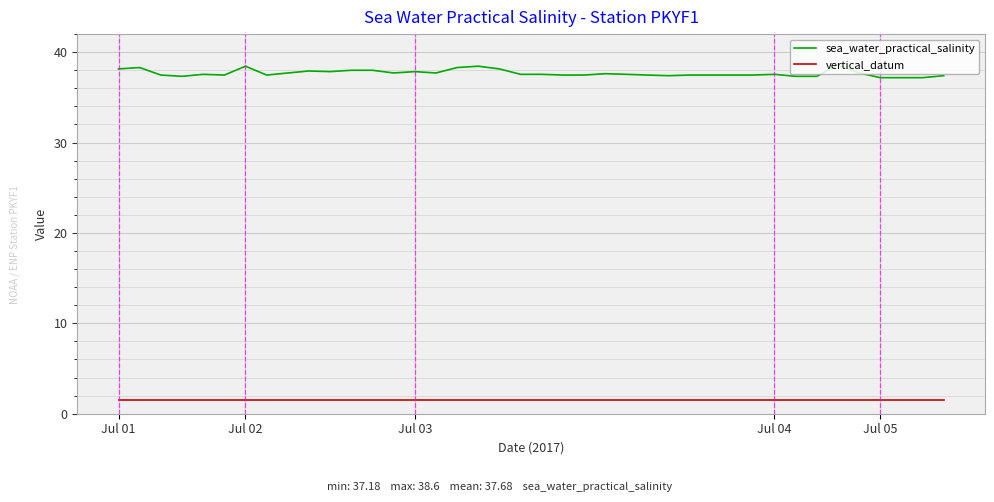

Which series has the largest total across all categories?

sea_water_practical_salinity